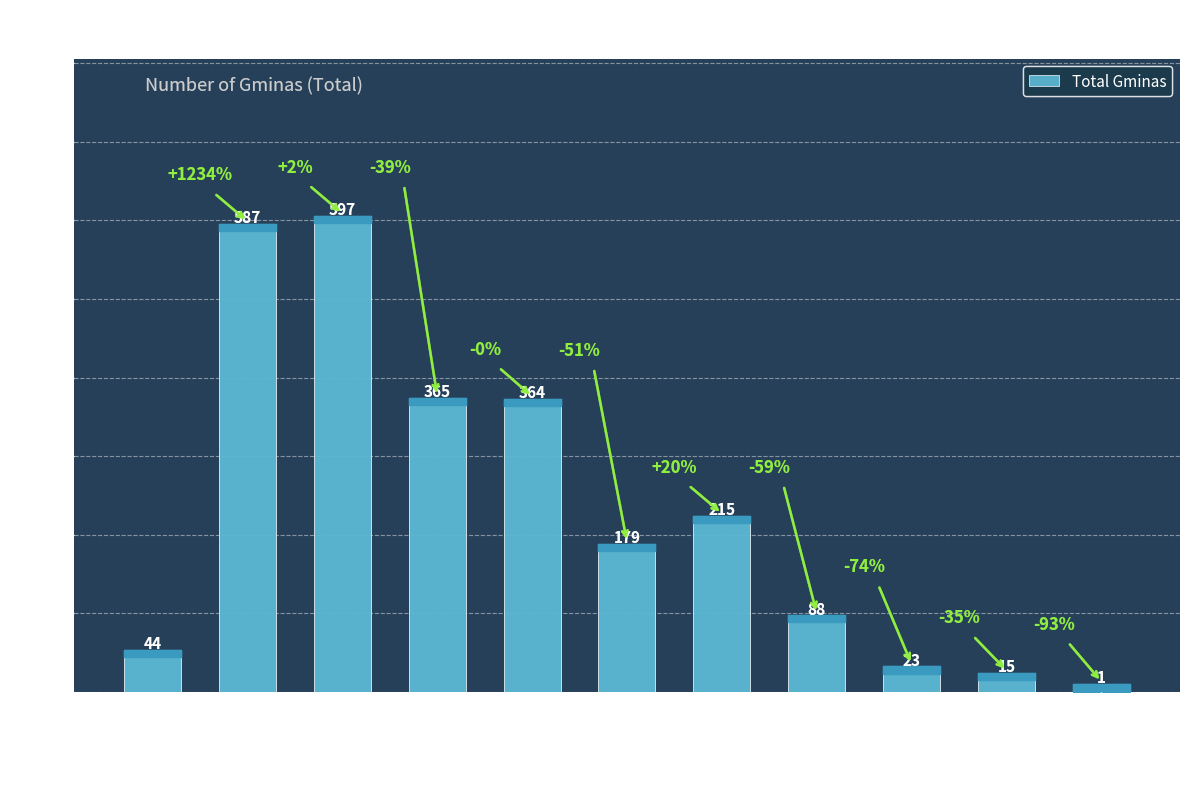

What is the sum of the values at 40000-99999 and 15000-19999?

267